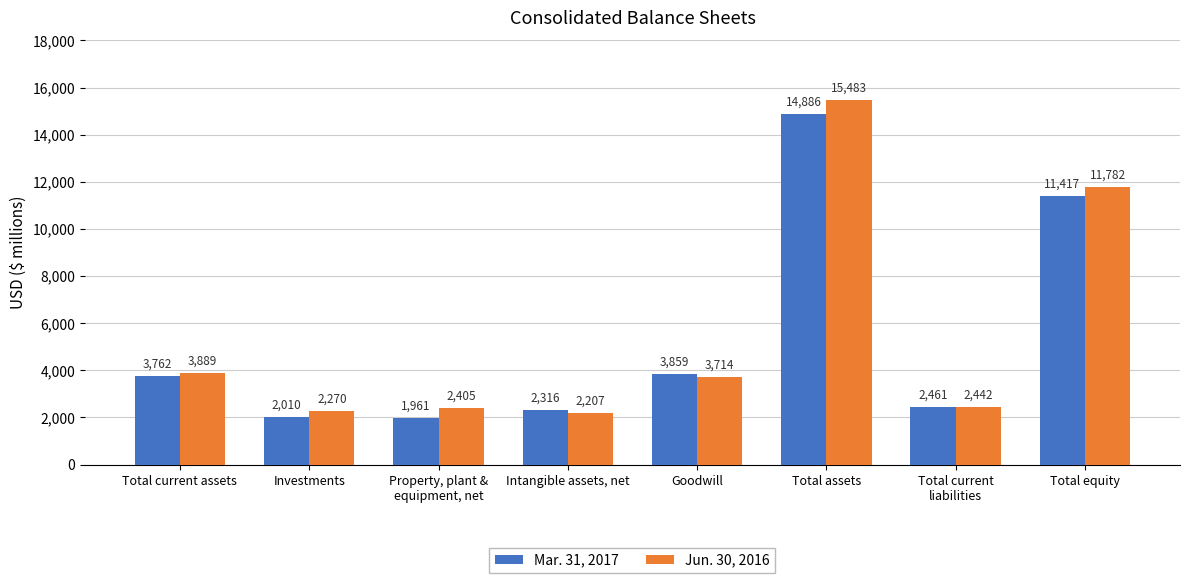

How many categories are shown in the chart?

8